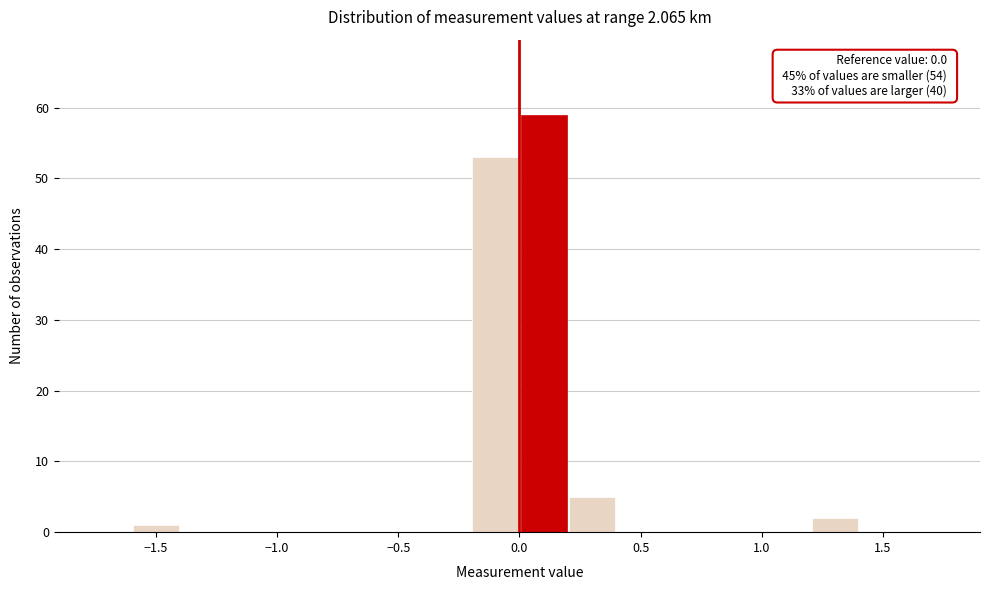

Which range on the x-axis has the tallest bar?

0.0 to 0.2